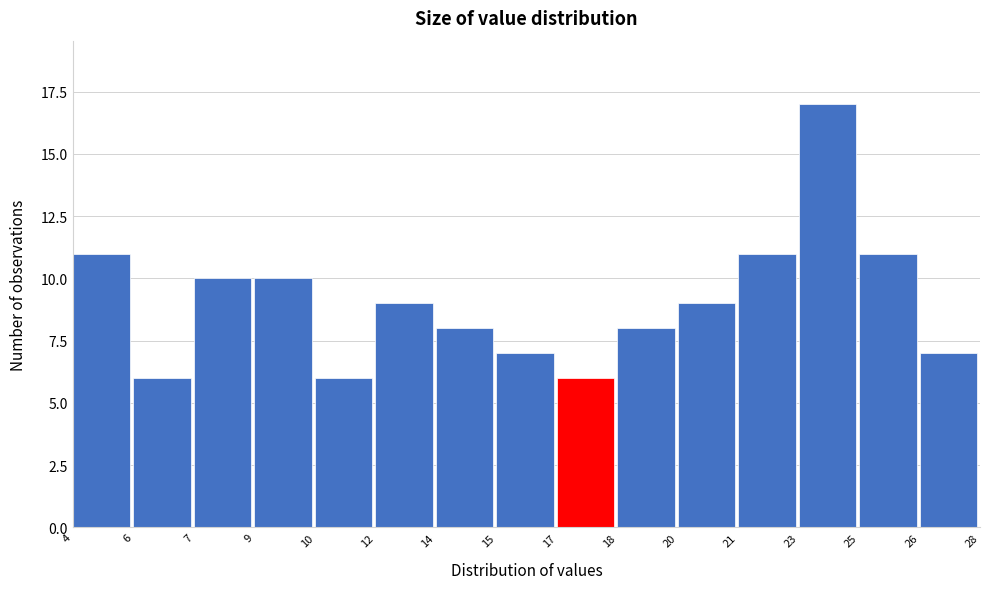

Reading left to right, list all the values displayed in this chart.

4=11	6=6	7=10	9=10	10=6	12=9	14=8	15=7	17=6	18=8	20=9	21=11	23=17	25=11	26=7